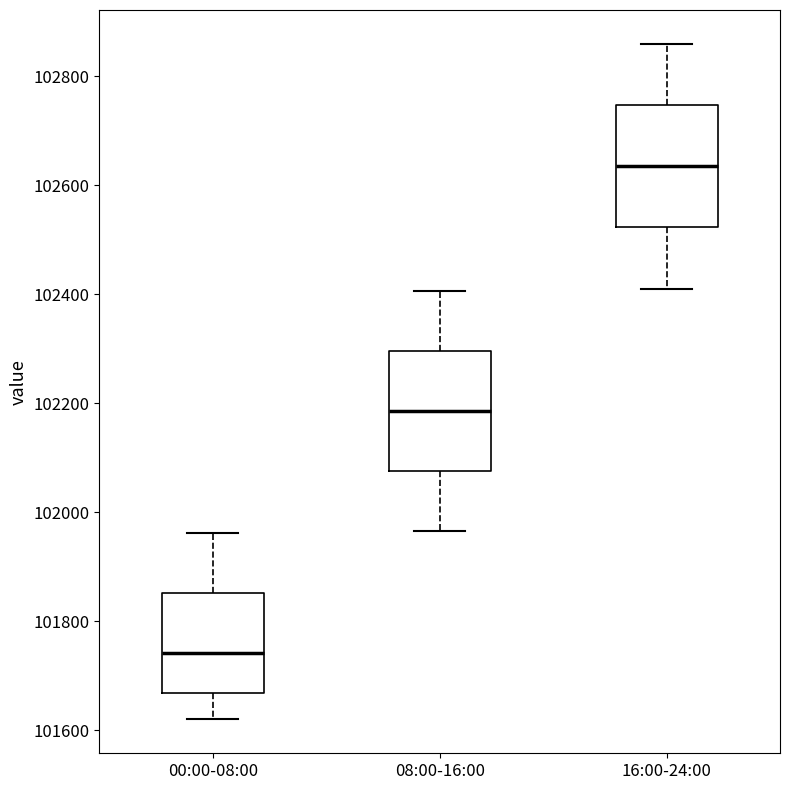

Which box's median line is the highest?

16:00-24:00